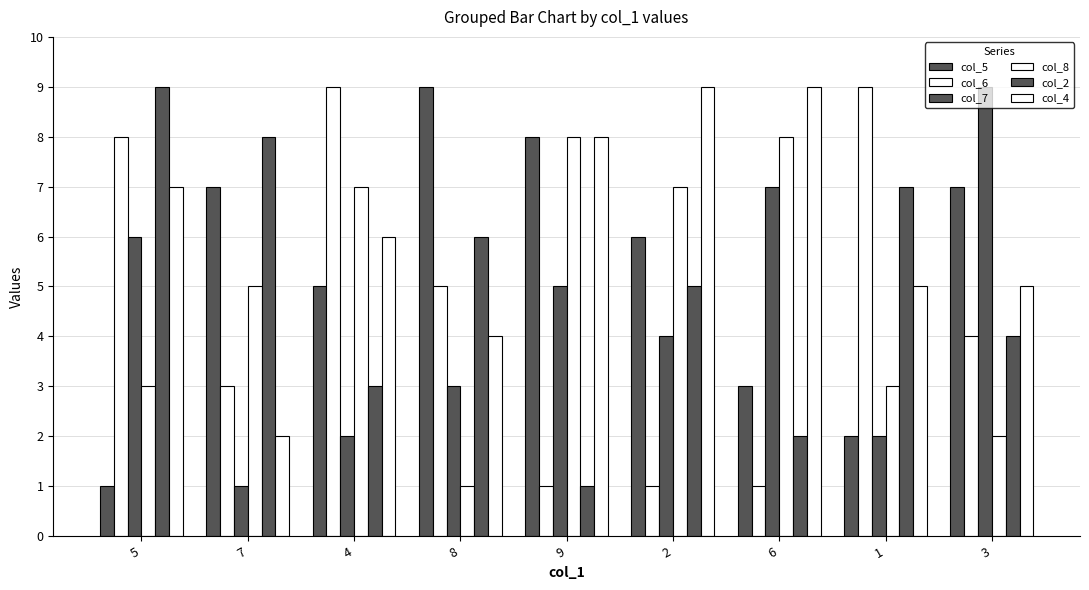

True or false: col_6 has a value of 1 at 8.

False